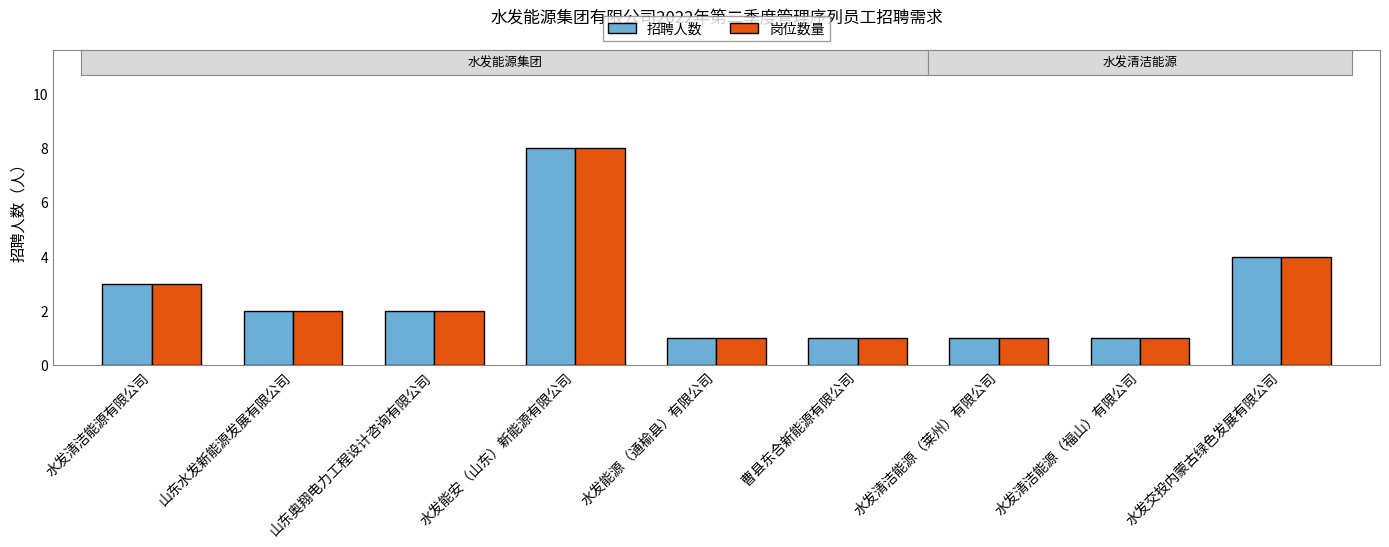

What is the approximate value of 岗位数量 at 山东水发新能源发展有限公司?

2